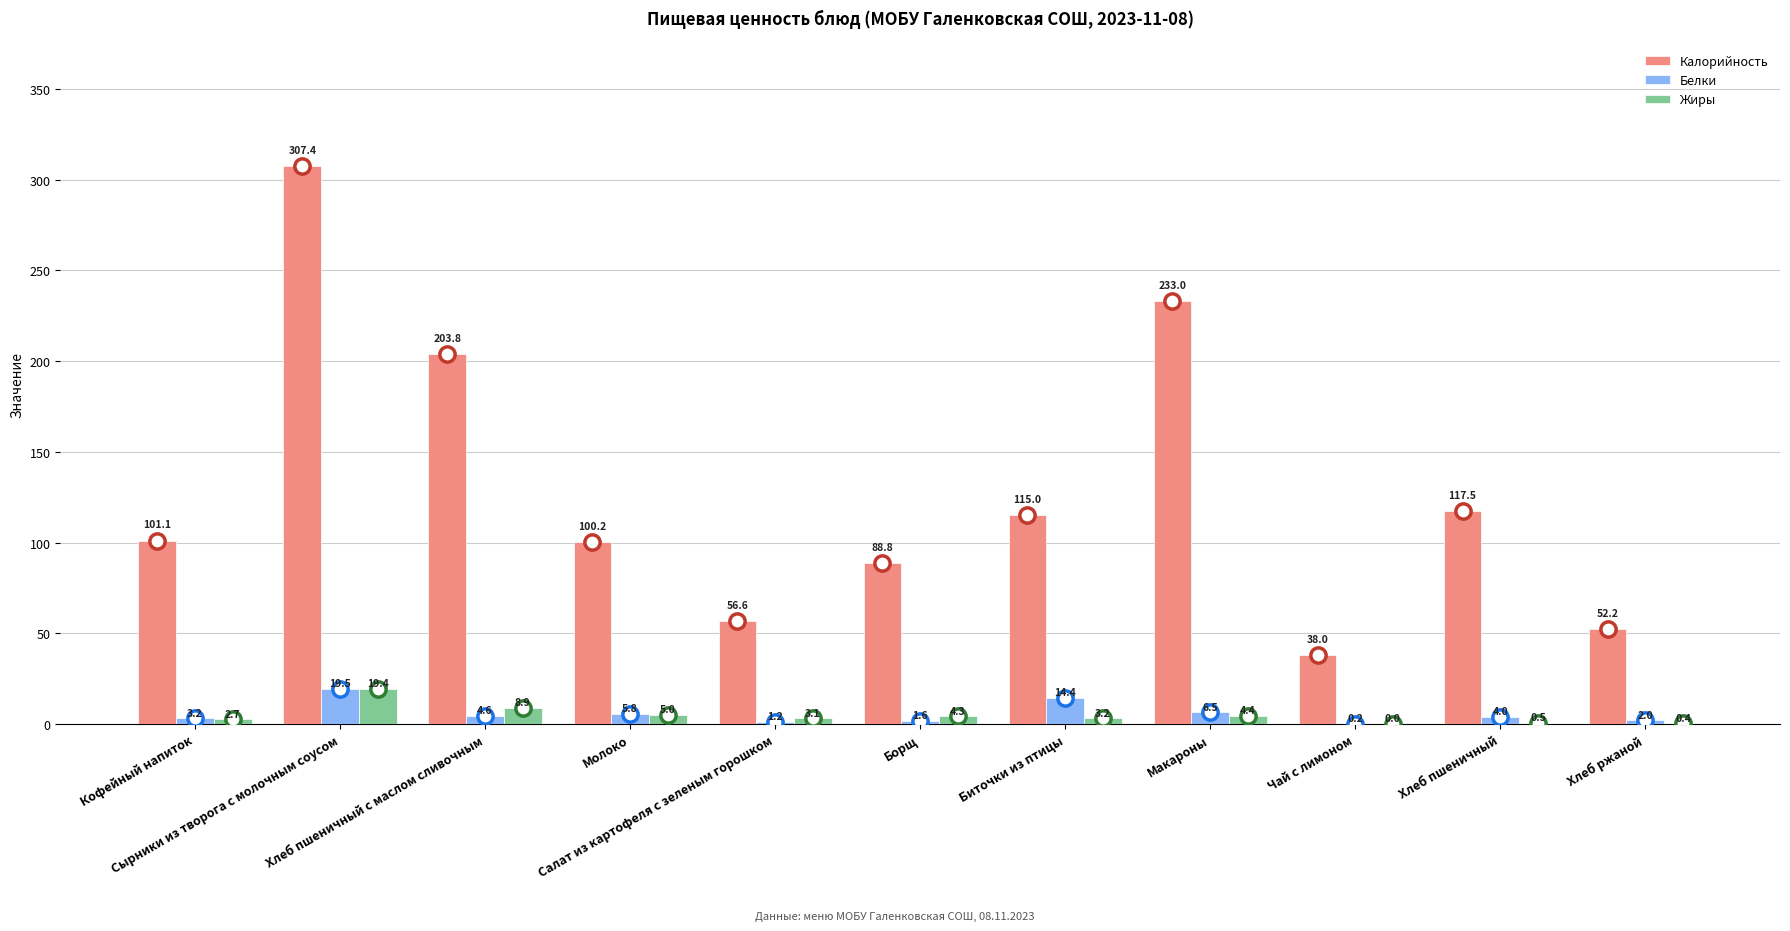

Which series has the widest spread of values?

Калорийность